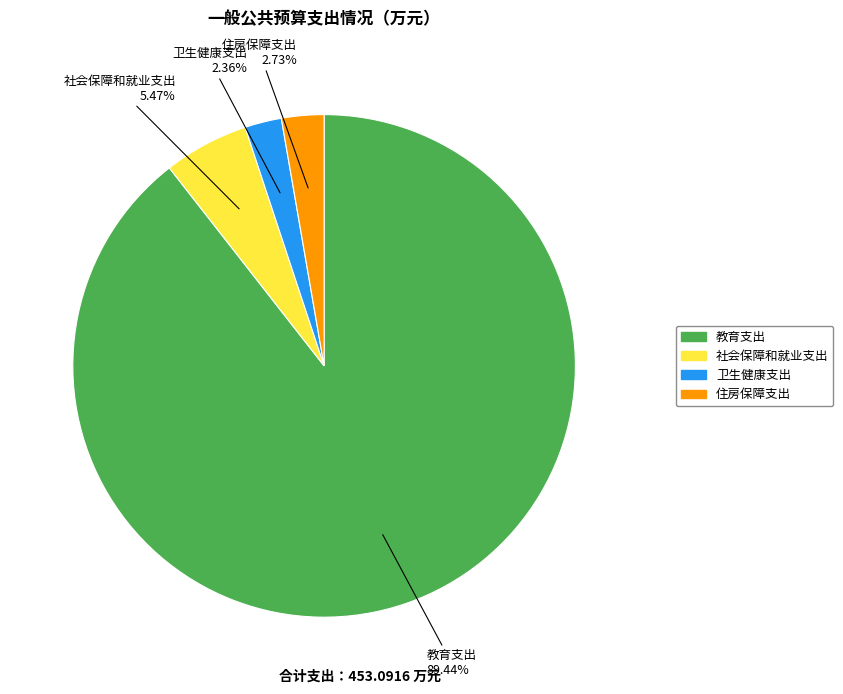

How many slices are in this pie chart?

4